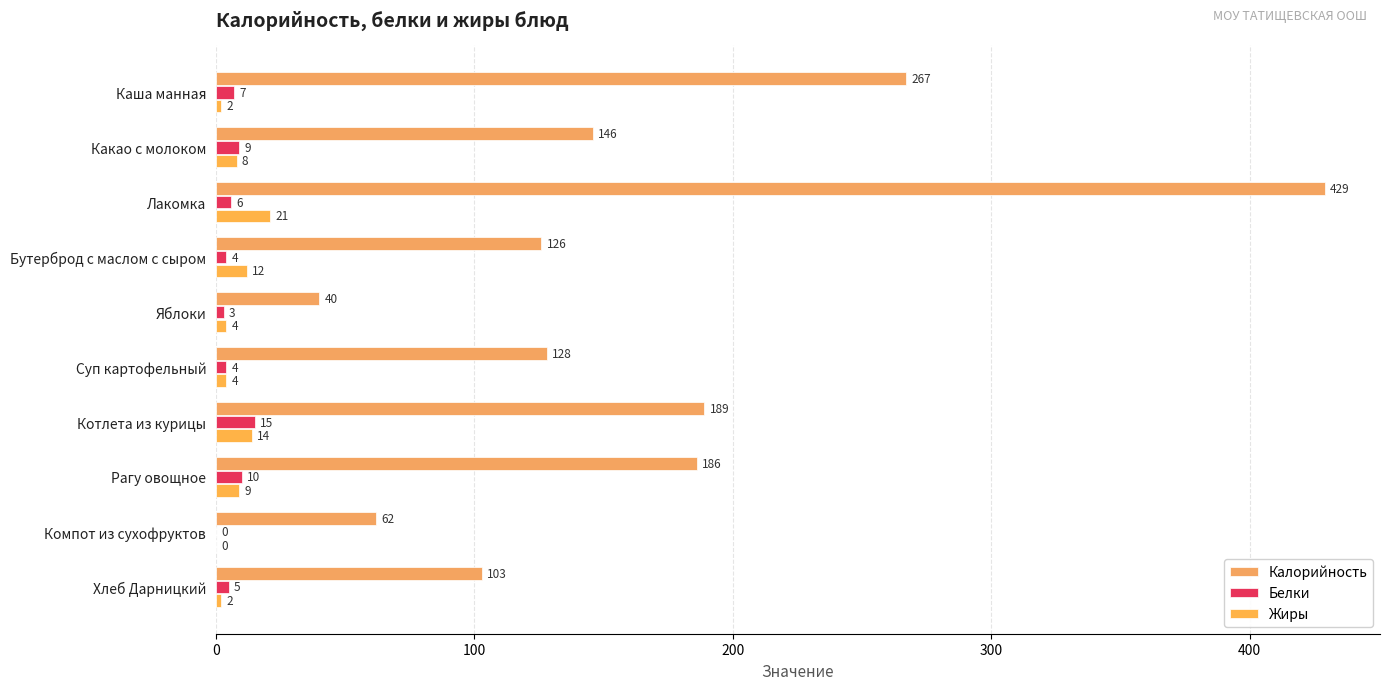

Count the number of categories in the chart.

10